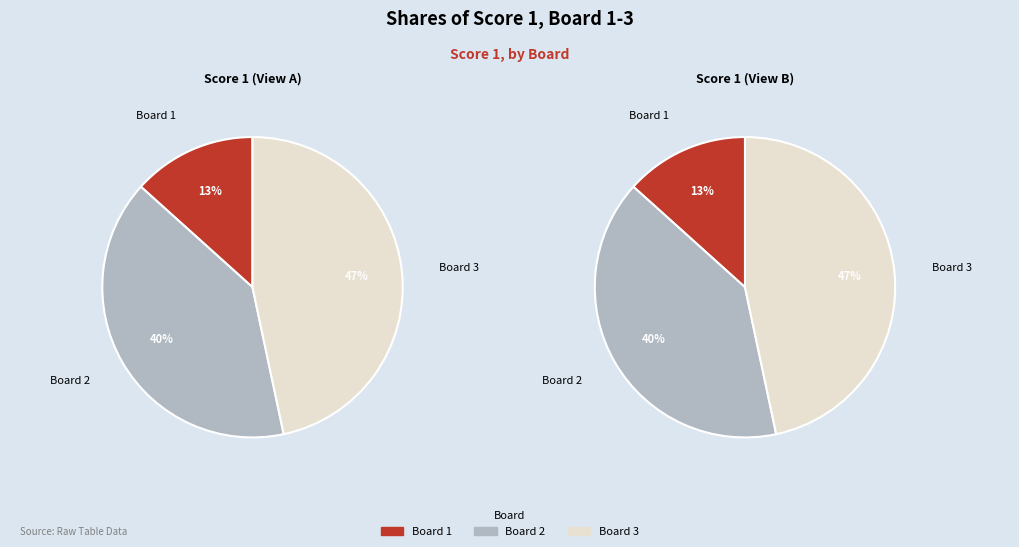

Is it true that Board 3 is 33% of the pie?

False